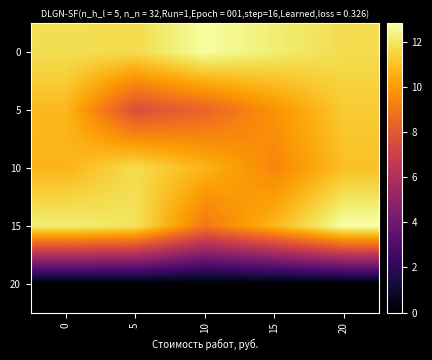

Rank the series at 10 from lowest to highest value.

20, 5, 15, 10, 0